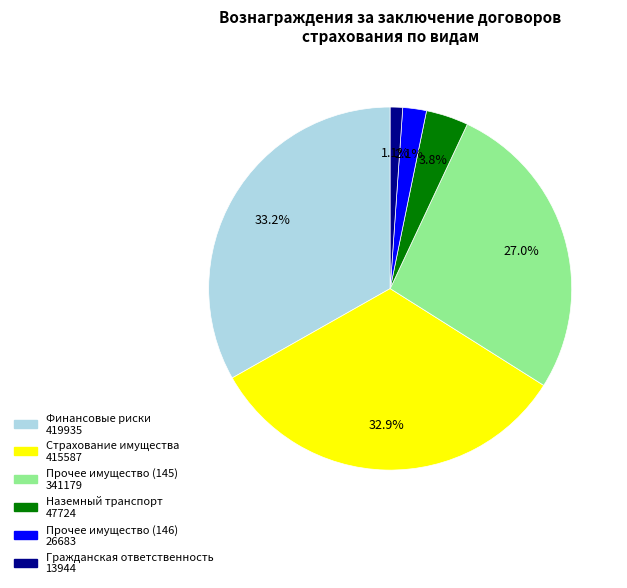

Does any single category account for the majority?

No